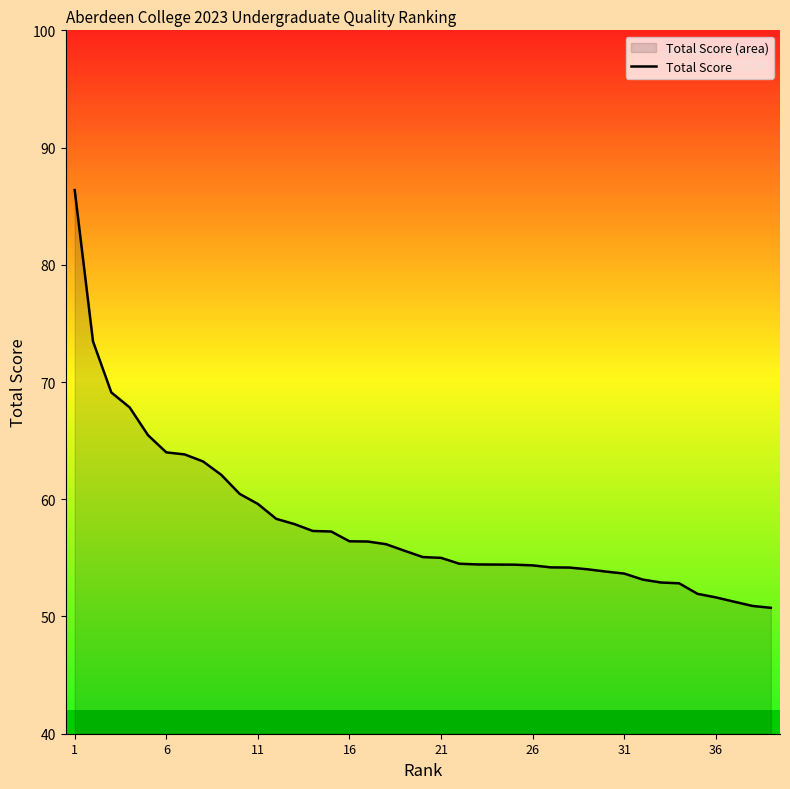

Which label corresponds to the largest value in the chart?

1